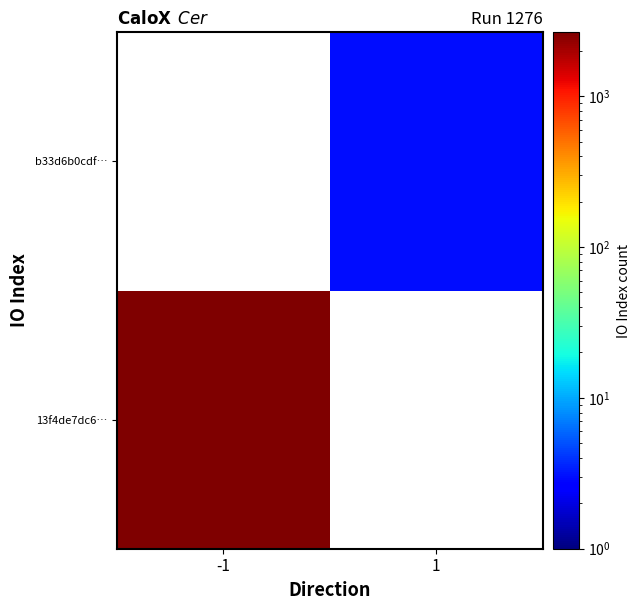

Count the number of data series in this chart.

2